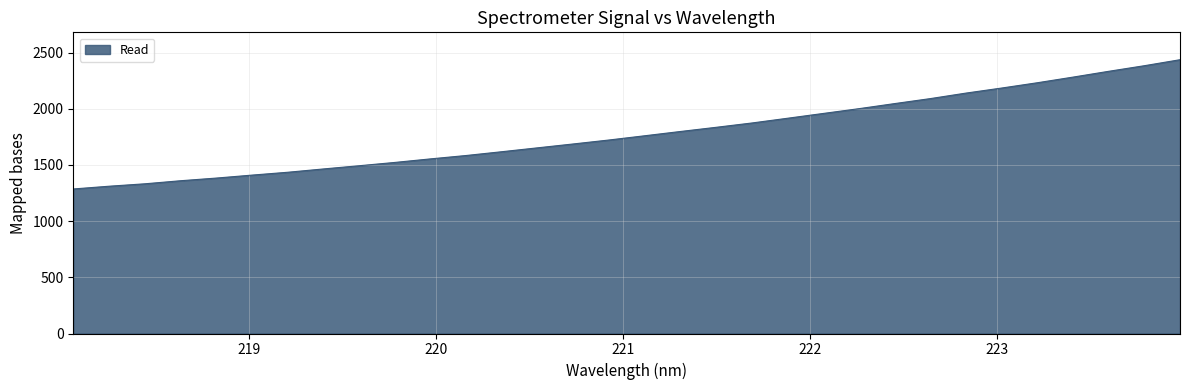

Does the chart display data point markers on the line(s)?

No